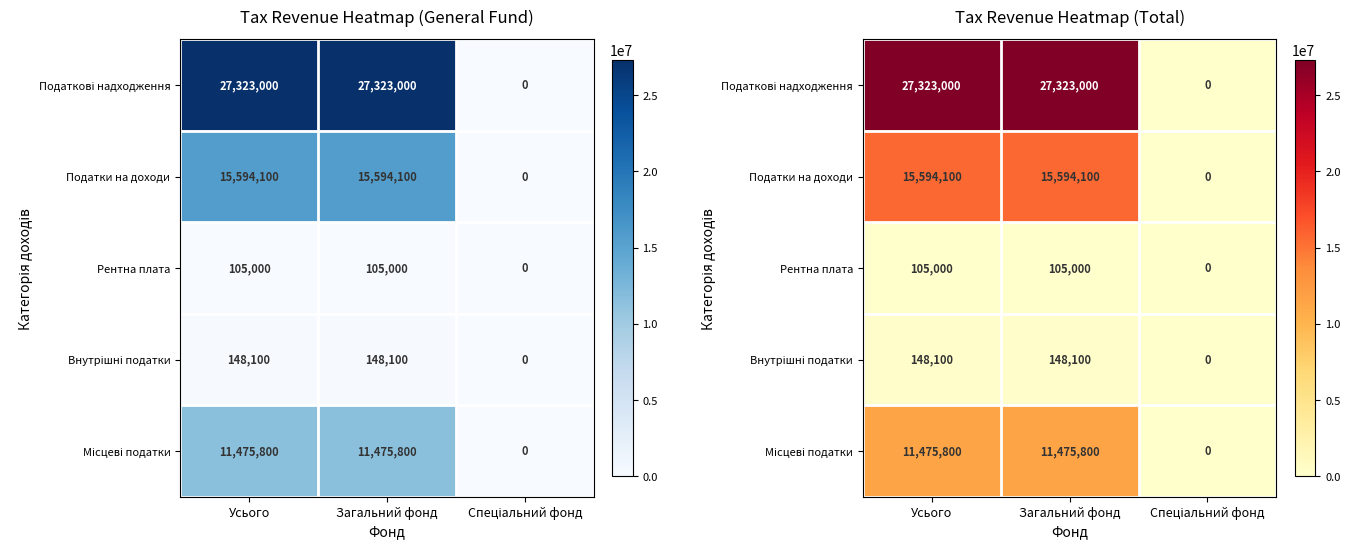

What is the difference between the maximum and minimum values in the Внутрішні податки series?

148100